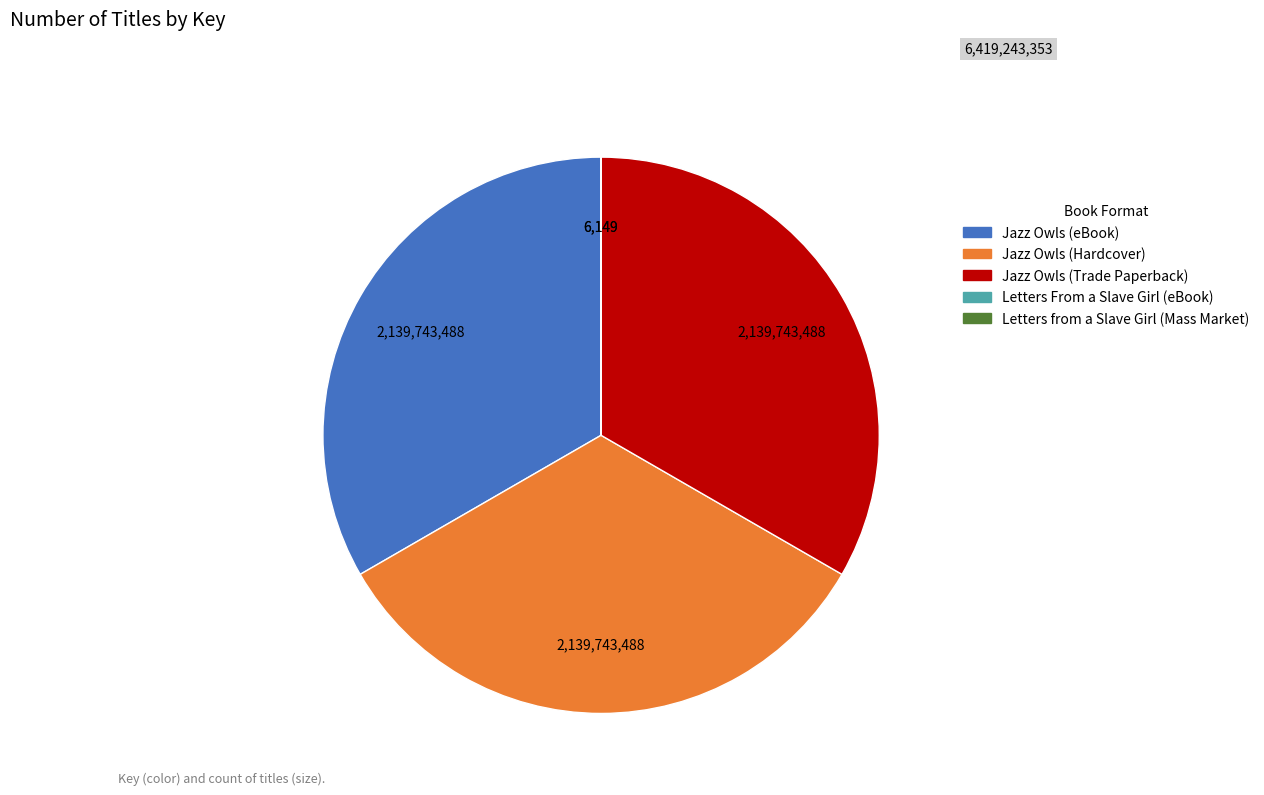

Approximately how many times larger is the value at Jazz Owls (Trade Paperback) compared to Jazz Owls (Hardcover)?

1.0